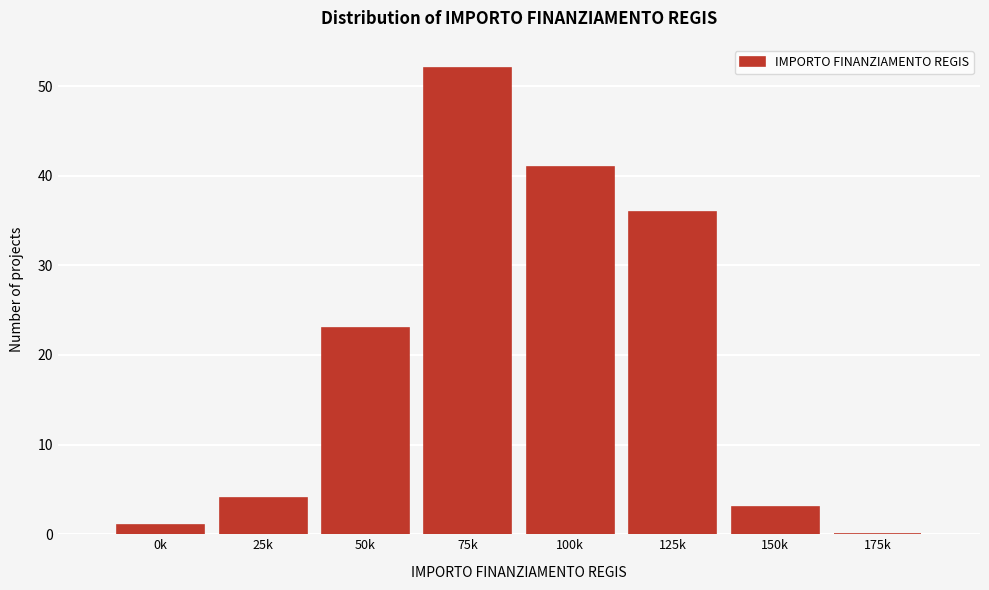

Reading left to right, list all the values displayed in this chart.

0k=1	25k=4	50k=23	75k=52	100k=41	125k=36	150k=3	175k=0